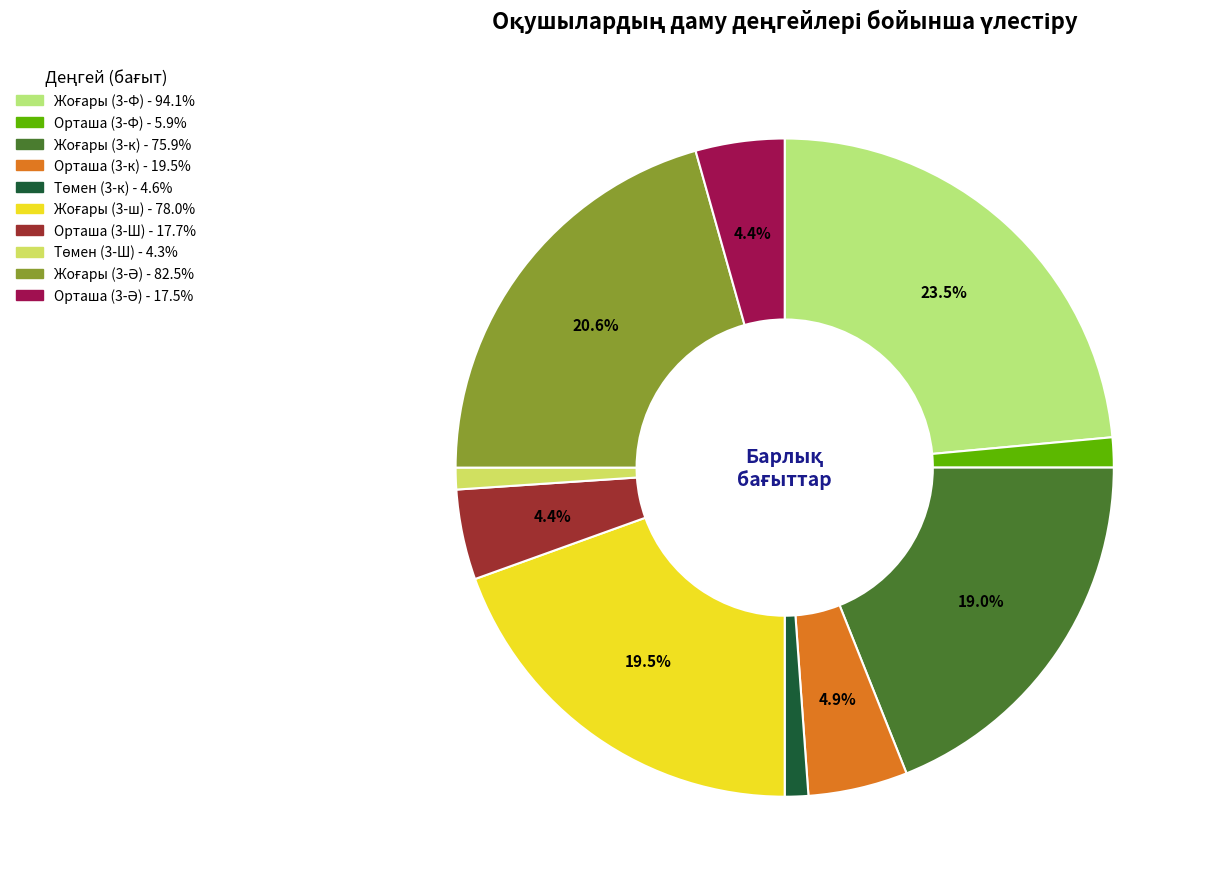

Is there any slice that represents more than half of the pie?

No